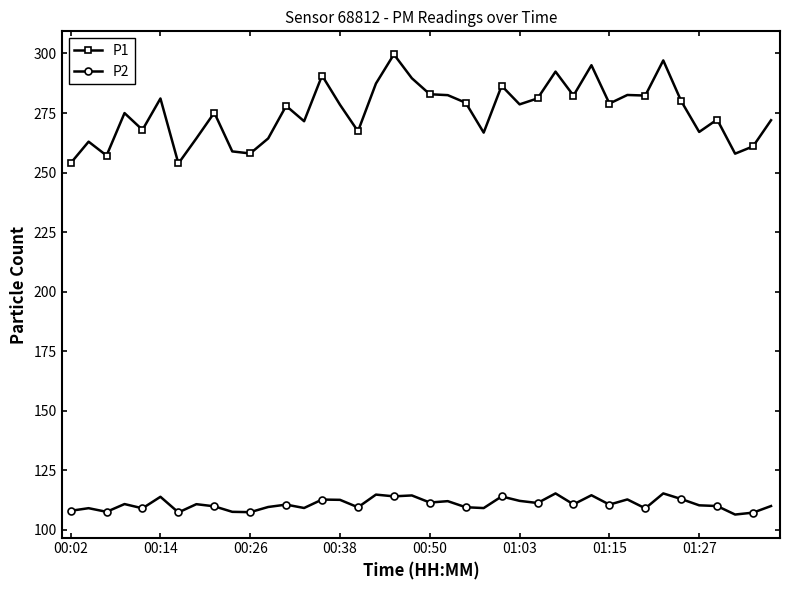

Which series has the largest total across all categories?

P1